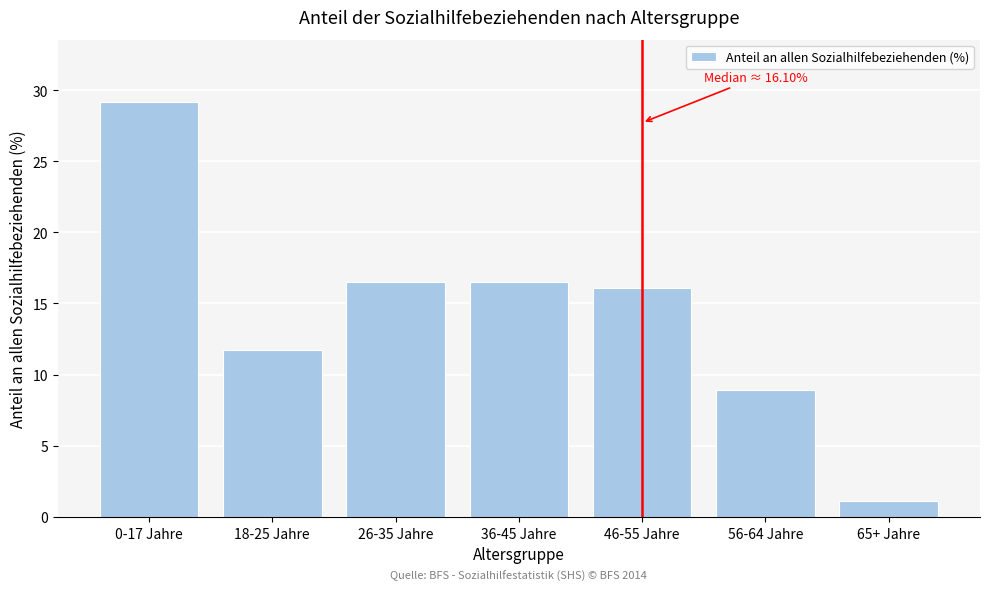

Reading left to right, list all the values displayed in this chart.

29.2	11.7	16.5	16.5	16.1	8.9	1.1